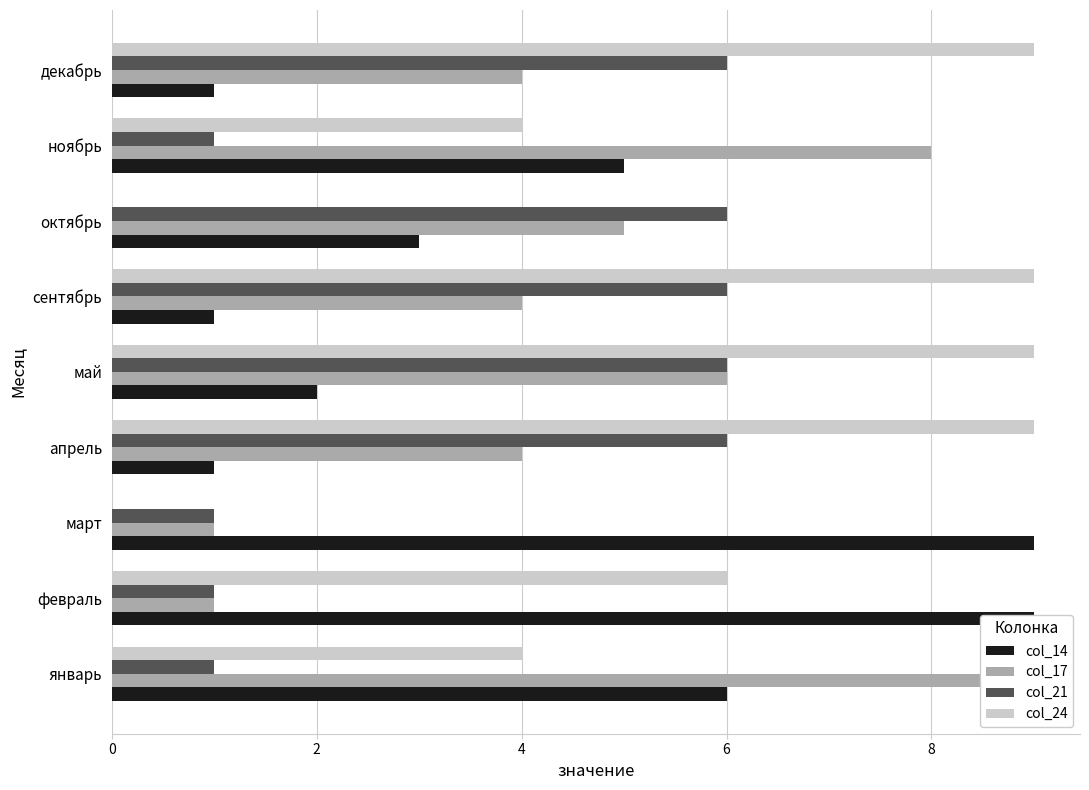

Which series changed the most between сентябрь and декабрь?

col_14